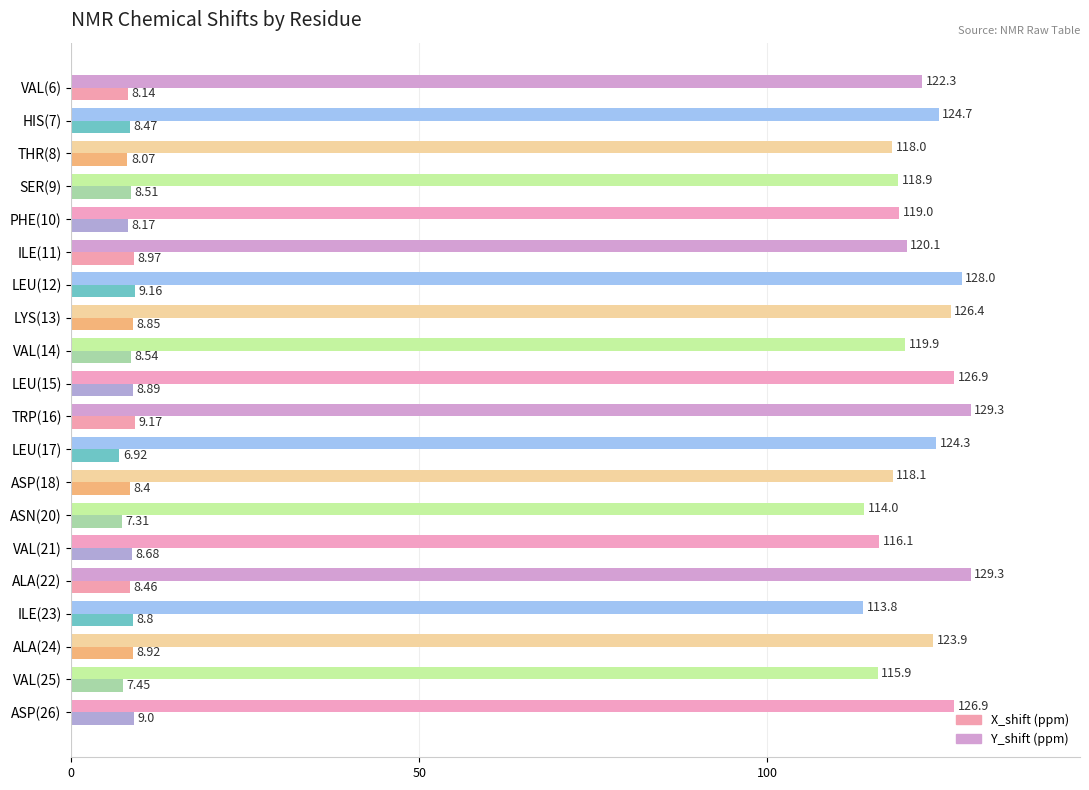

What is the total value across all series at VAL(25)?

123.4